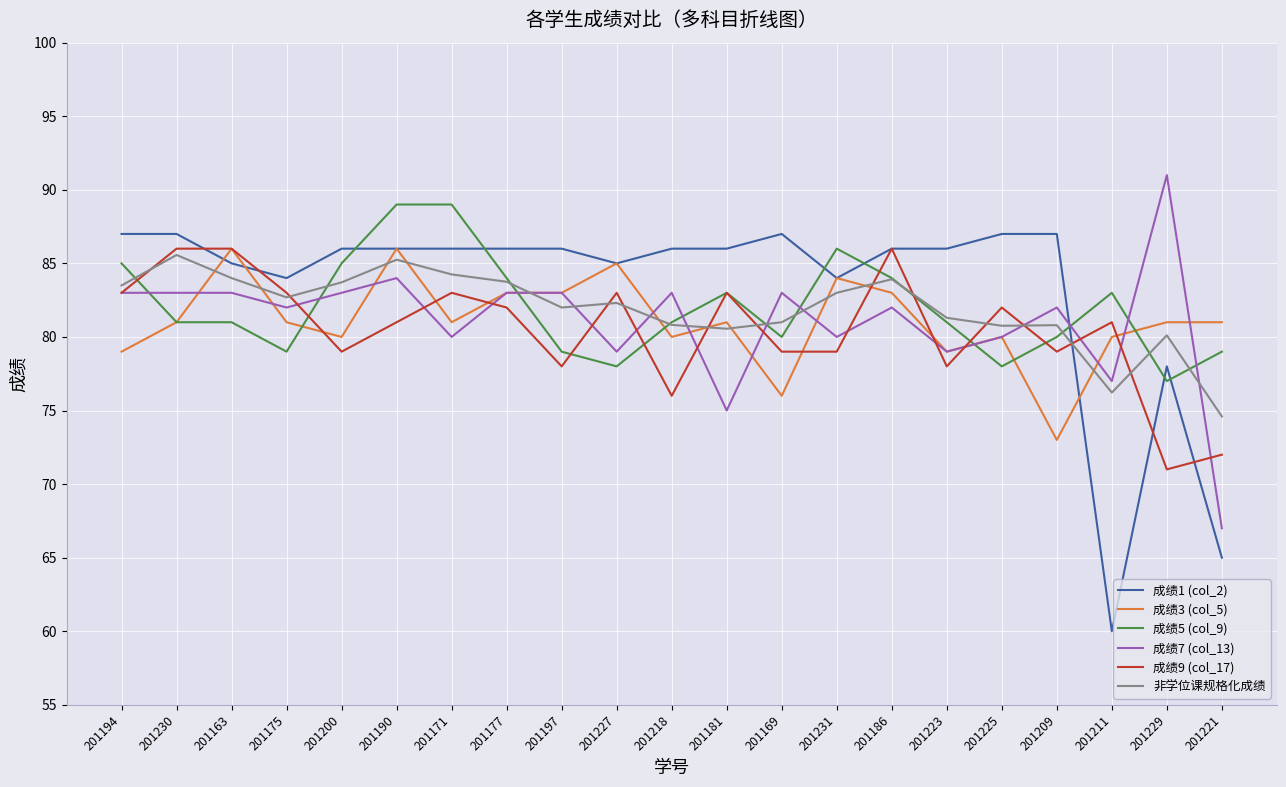

What position from the left is 201225?

17